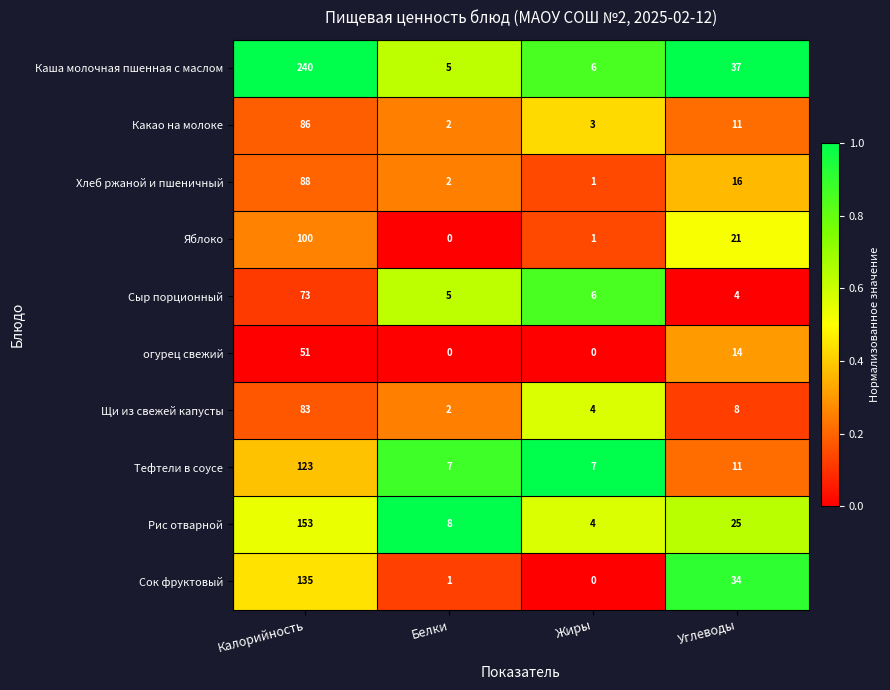

Where is Сок фруктовый nearest to the value 67?

Углеводы